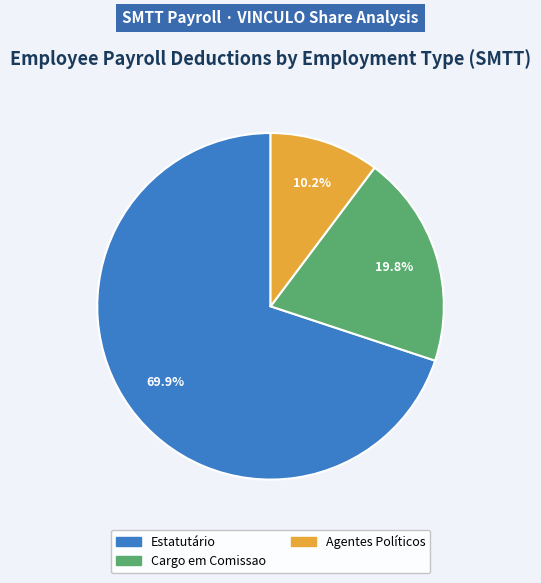

Does any single category account for the majority?

Yes